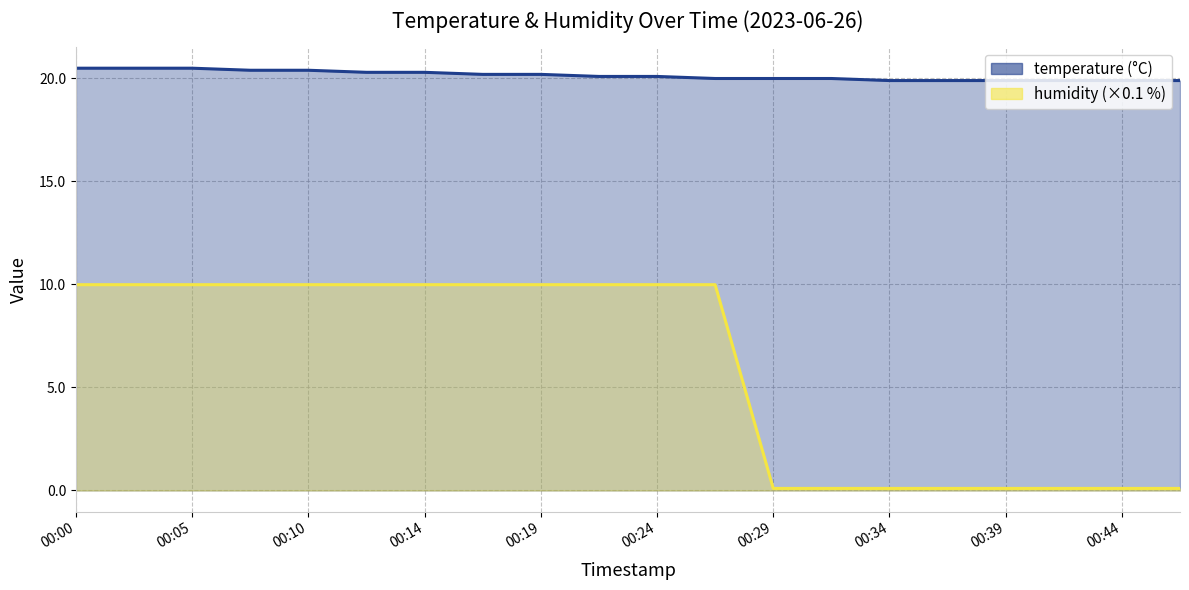

Reading right to left, extract all data points from this chart.

temperature: 19.9	19.9	19.9	19.9	19.9	19.9	20.0	20.0	20.0	20.1	20.1	20.2	20.2	20.3	20.3	20.4	20.4	20.5	20.5	20.5
humidity: 0.1	0.1	0.1	0.1	0.1	0.1	0.1	0.1	10.0	10.0	10.0	10.0	10.0	10.0	10.0	10.0	10.0	10.0	10.0	10.0